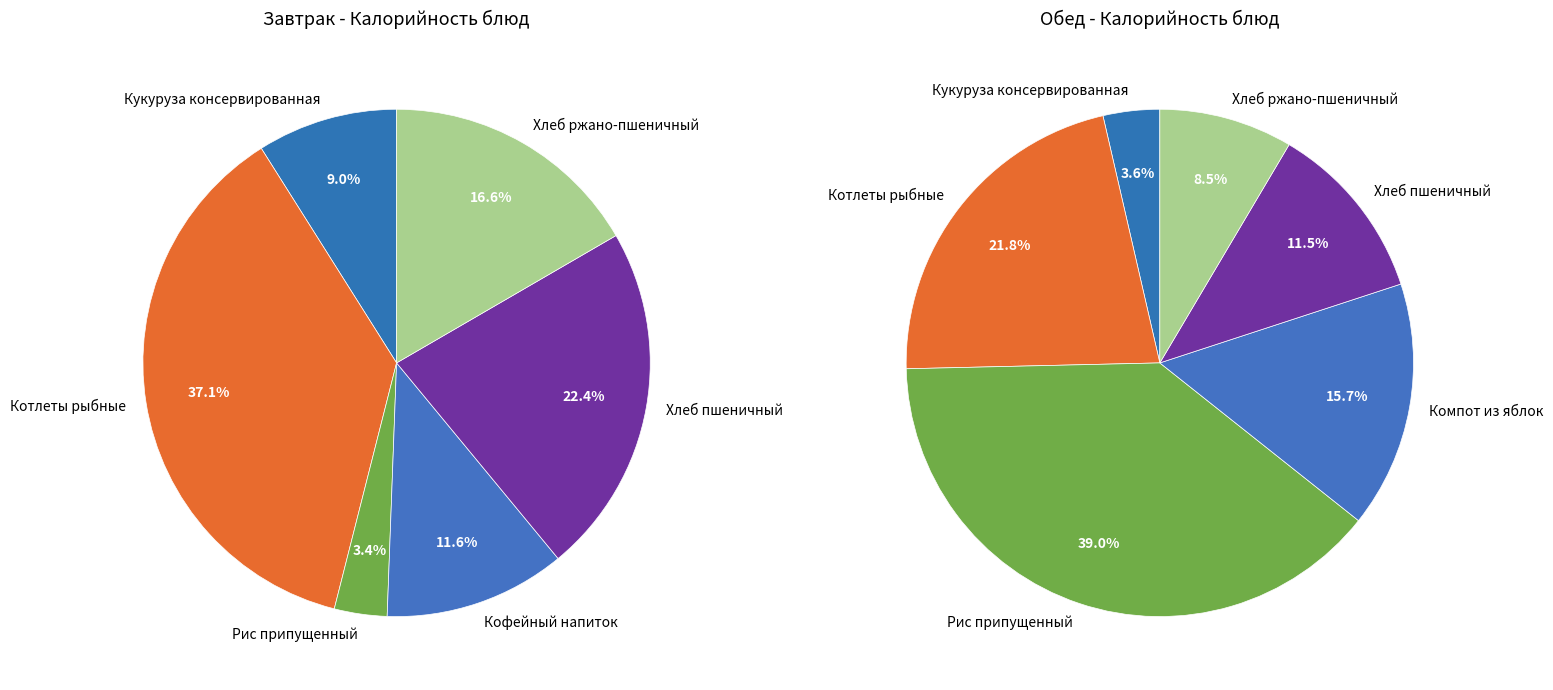

To the nearest percent, what is the difference between the 5 and 3 slice percentages?

7%